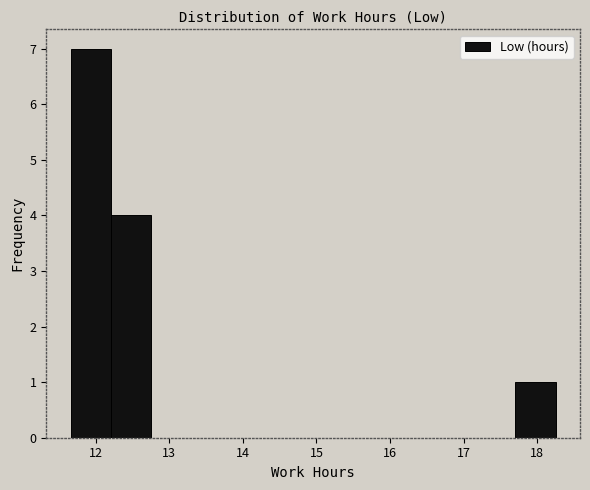

What is the height of the bar covering 17.7 to 18.3 on the x-axis? Neither the bar edges nor the heights are printed on the chart, so give them approximately, as read against the axes.

1